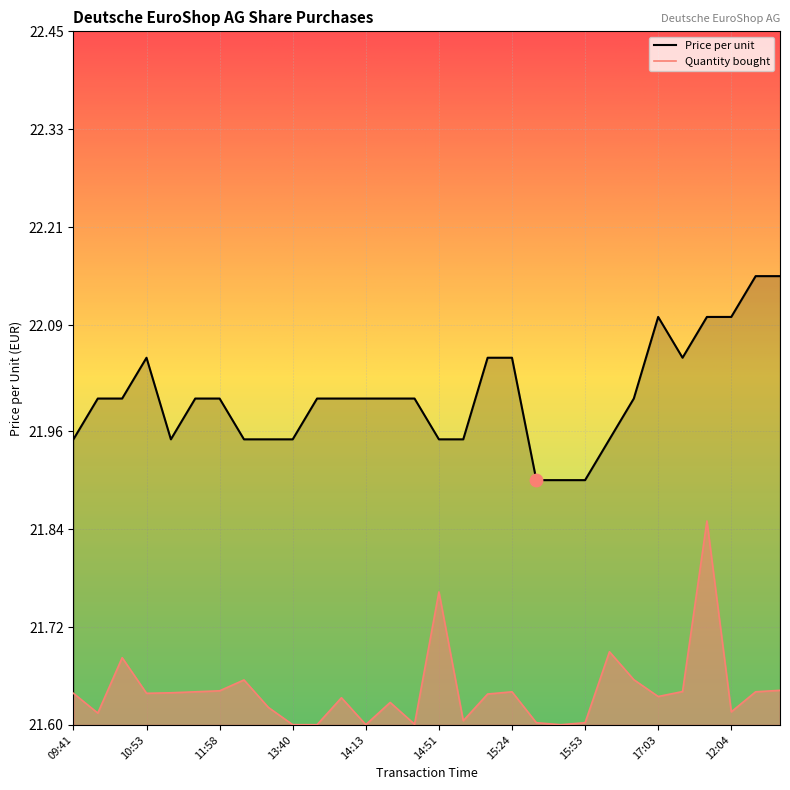

What are all the series names shown in the legend?

Price per unit, Quantity bought